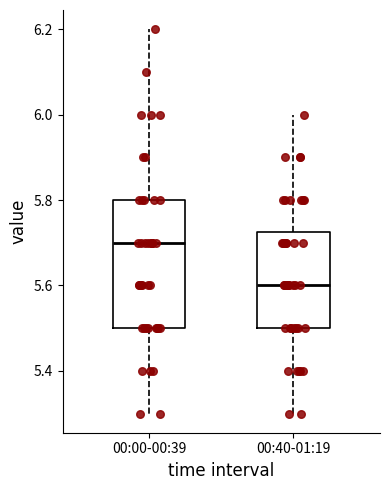

Which box's median line is the highest?

00:00-00:39